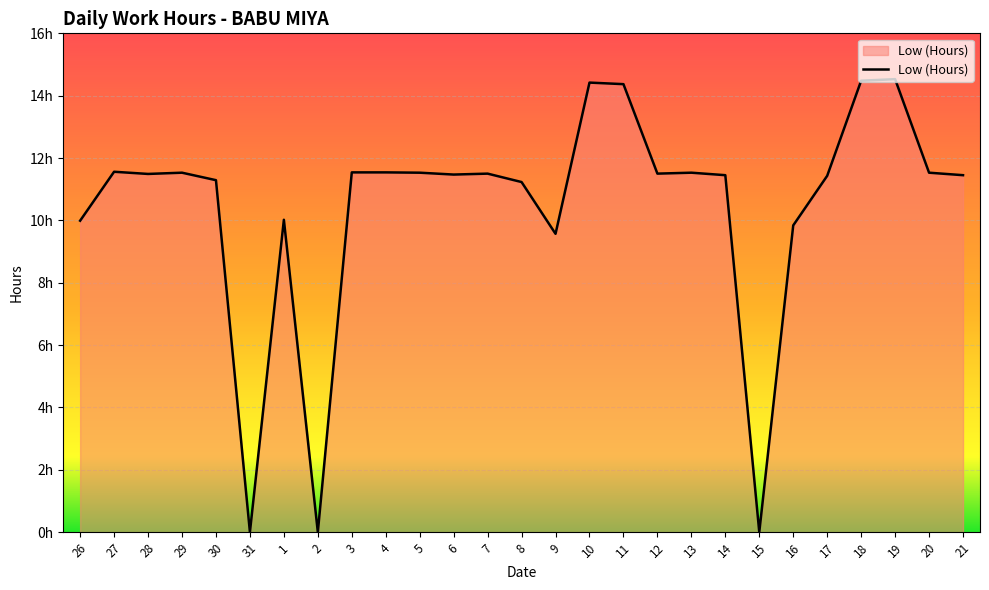

Does the chart display data point markers on the line(s)?

No